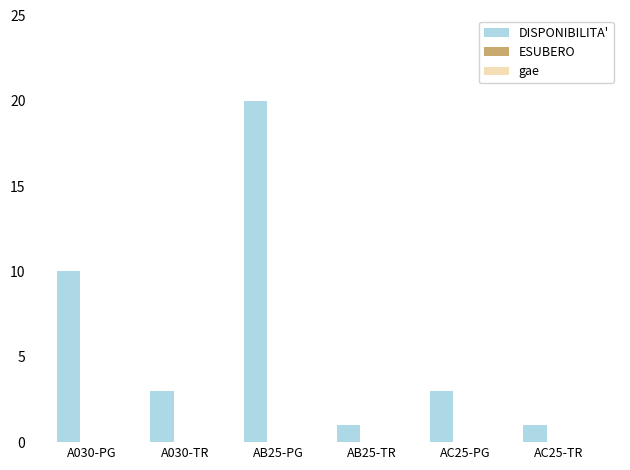

Which category has the highest value across all series?

AB25-PG